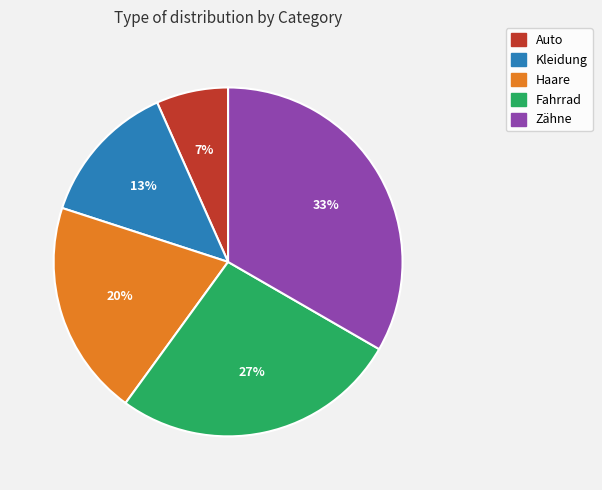

To the nearest percent, what portion does Haare represent?

20%